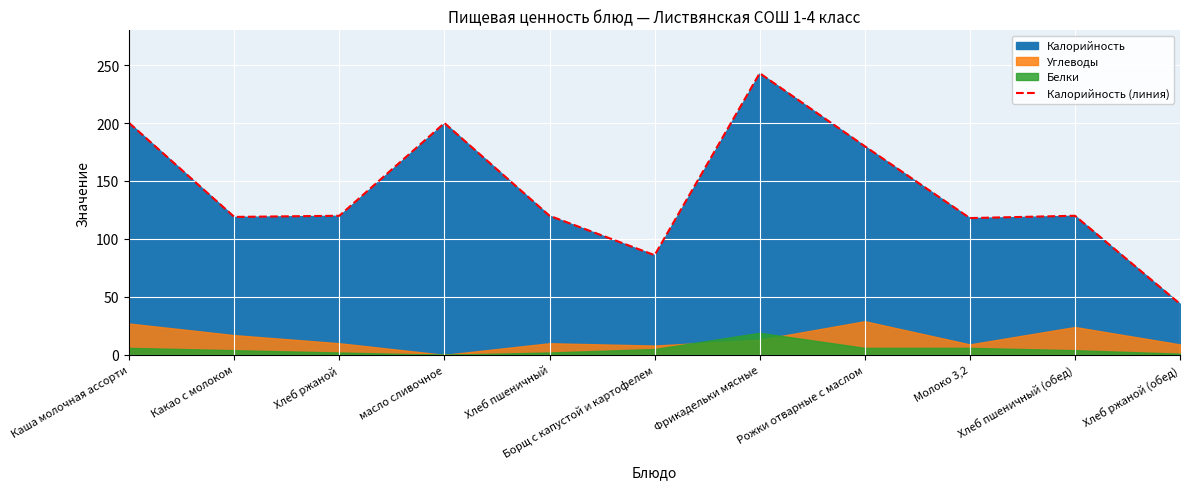

Reading left to right, transcribe all the data shown in this chart.

Каша молочная ассорти=200	Какао с молоком=119	Хлеб ржаной=120	масло сливочное=200	Хлеб пшеничный=120	Борщ с капустой и картофелем=86	Фрикадельки мясные=243	Рожки отварные с маслом=180	Молоко 3,2=118	Хлеб пшеничный (обед)=120	Хлеб ржаной (обед)=44